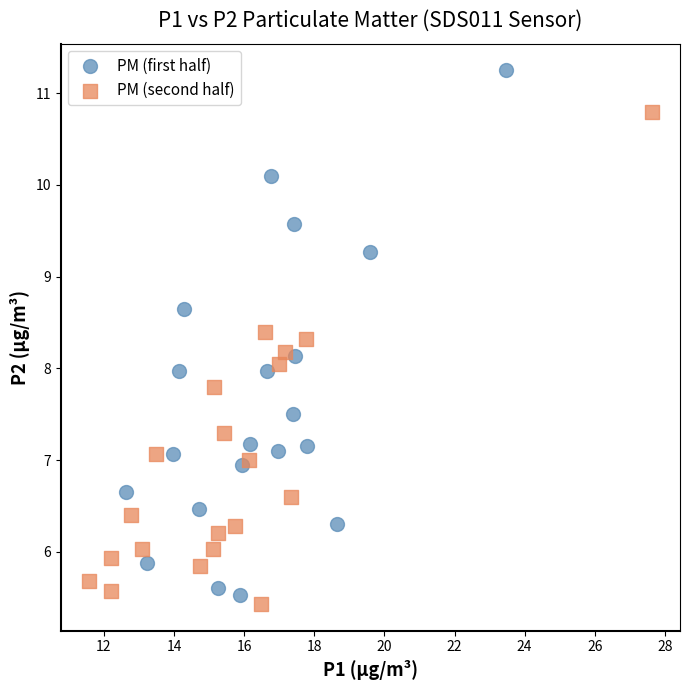

Which series contains the highest Y value?

PM (first half)